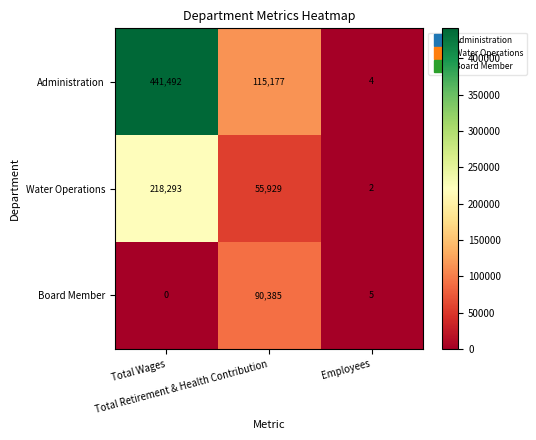

List the series in order of their peak value, lowest first.

Board Member, Water Operations, Administration